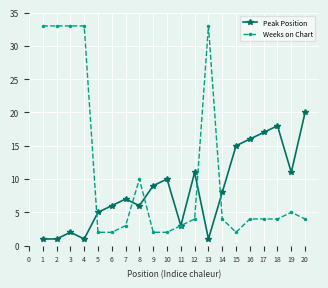

Between 1 and 6, which series saw the biggest shift?

Weeks on Chart